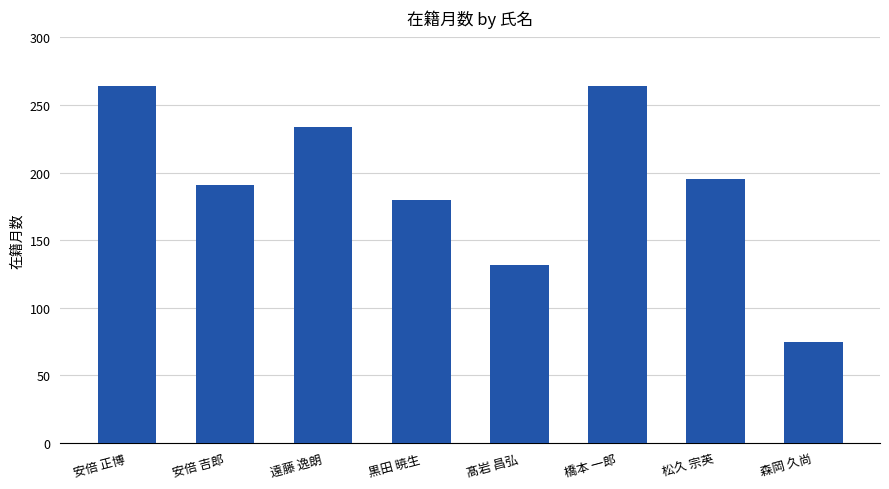

What is the difference between the values at 遠藤 逸朗 and 松久 宗英?

39